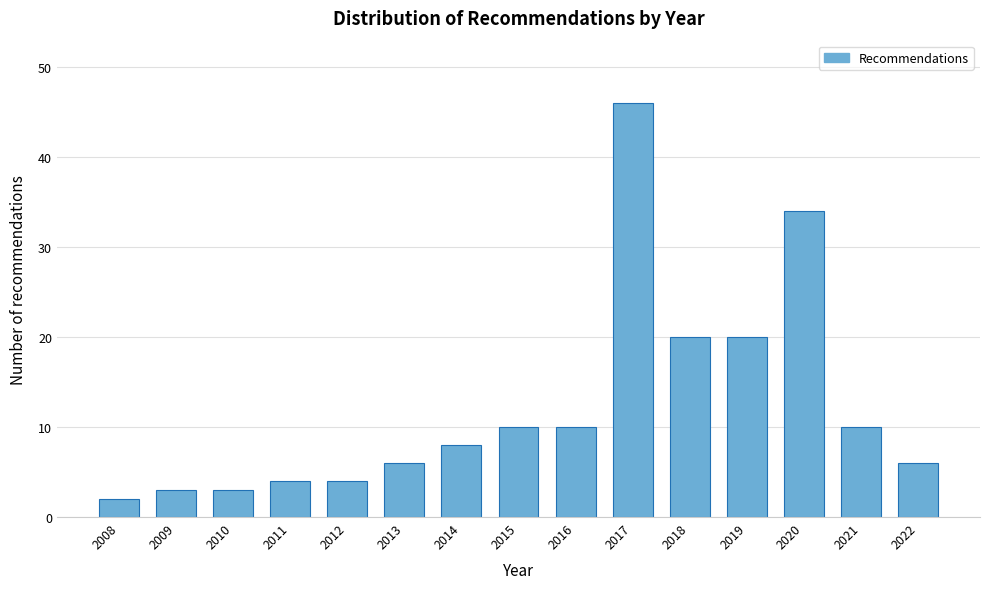

Reading right to left, what are all the values shown in this chart?

2022=6	2021=10	2020=34	2019=20	2018=20	2017=46	2016=10	2015=10	2014=8	2013=6	2012=4	2011=4	2010=3	2009=3	2008=2